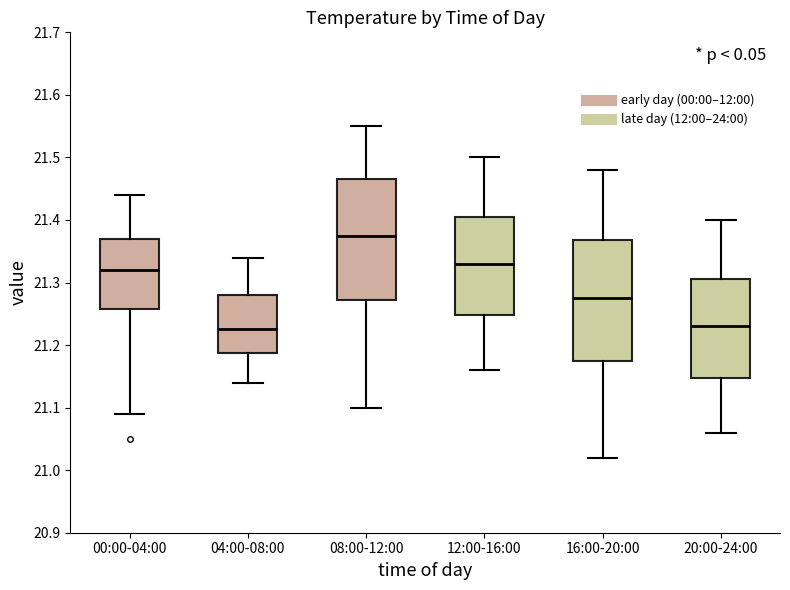

Reading left to right, transcribe this box plot: for each box, give where its median line is, the range the box spans, and where its two whiskers end, as read against the y-axis. The values are not printed on the chart, so give them approximately, as read against the axis.

00:00-04:00: median 21.32, box 21.26 to 21.37, whiskers 21.09 to 21.44
04:00-08:00: median 21.23, box 21.19 to 21.28, whiskers 21.14 to 21.34
08:00-12:00: median 21.38, box 21.27 to 21.47, whiskers 21.10 to 21.55
12:00-16:00: median 21.33, box 21.25 to 21.41, whiskers 21.16 to 21.50
16:00-20:00: median 21.28, box 21.18 to 21.37, whiskers 21.02 to 21.48
20:00-24:00: median 21.23, box 21.15 to 21.31, whiskers 21.06 to 21.40